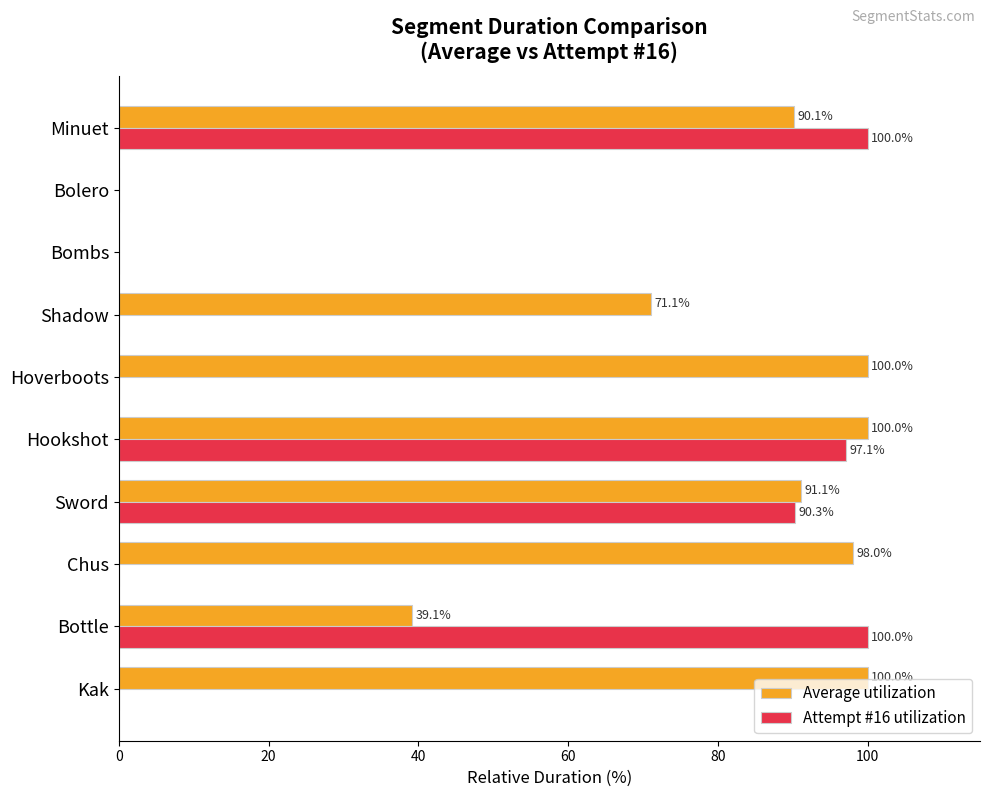

True or false: Attempt #16 utilization has a value of -64.4 at Shadow.

False